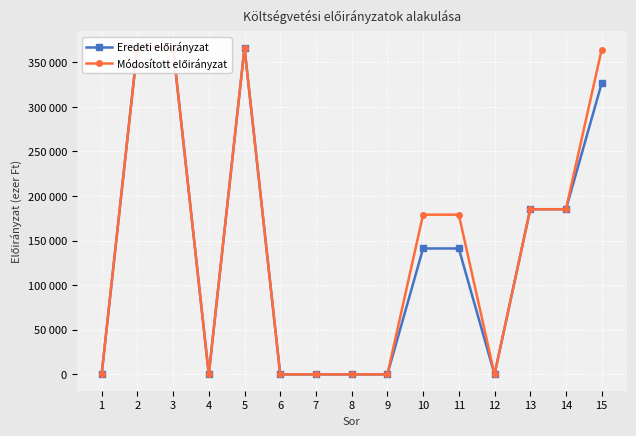

Reading left to right, transcribe all the data shown in this chart.

Eredeti előirányzat: 0	366235	366235	0	366235	0	0	0	0	141193	141193	0	185196	185196	326389
Módosított előirányzat: 0	366235	366235	0	366235	0	0	0	0	179080	179080	0	185196	185196	364276